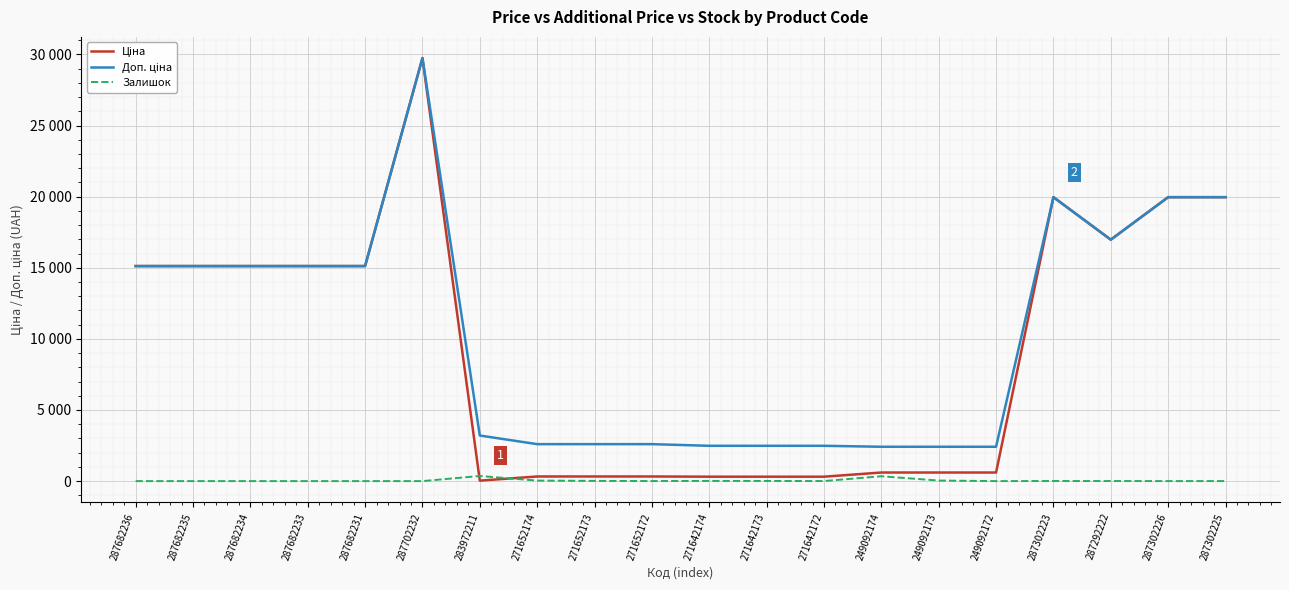

True or false: Ціна and Доп. ціна intersect in this chart.

False